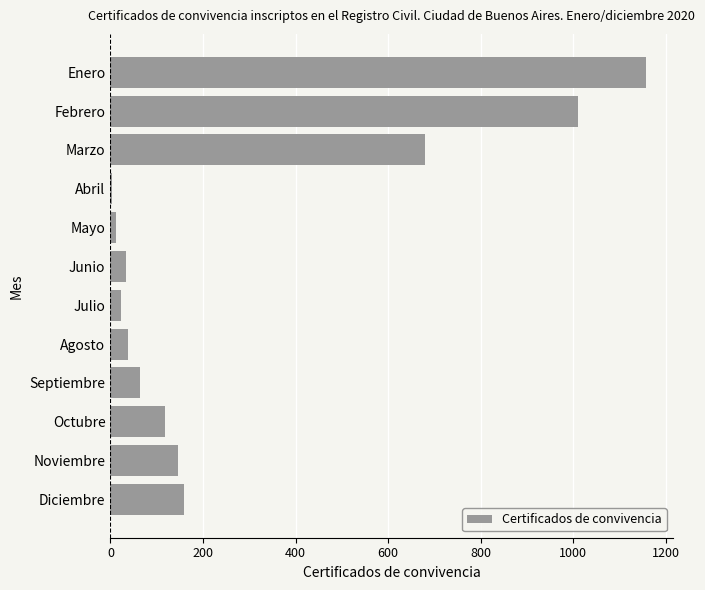

Where is the data nearest to the value 580?

Marzo